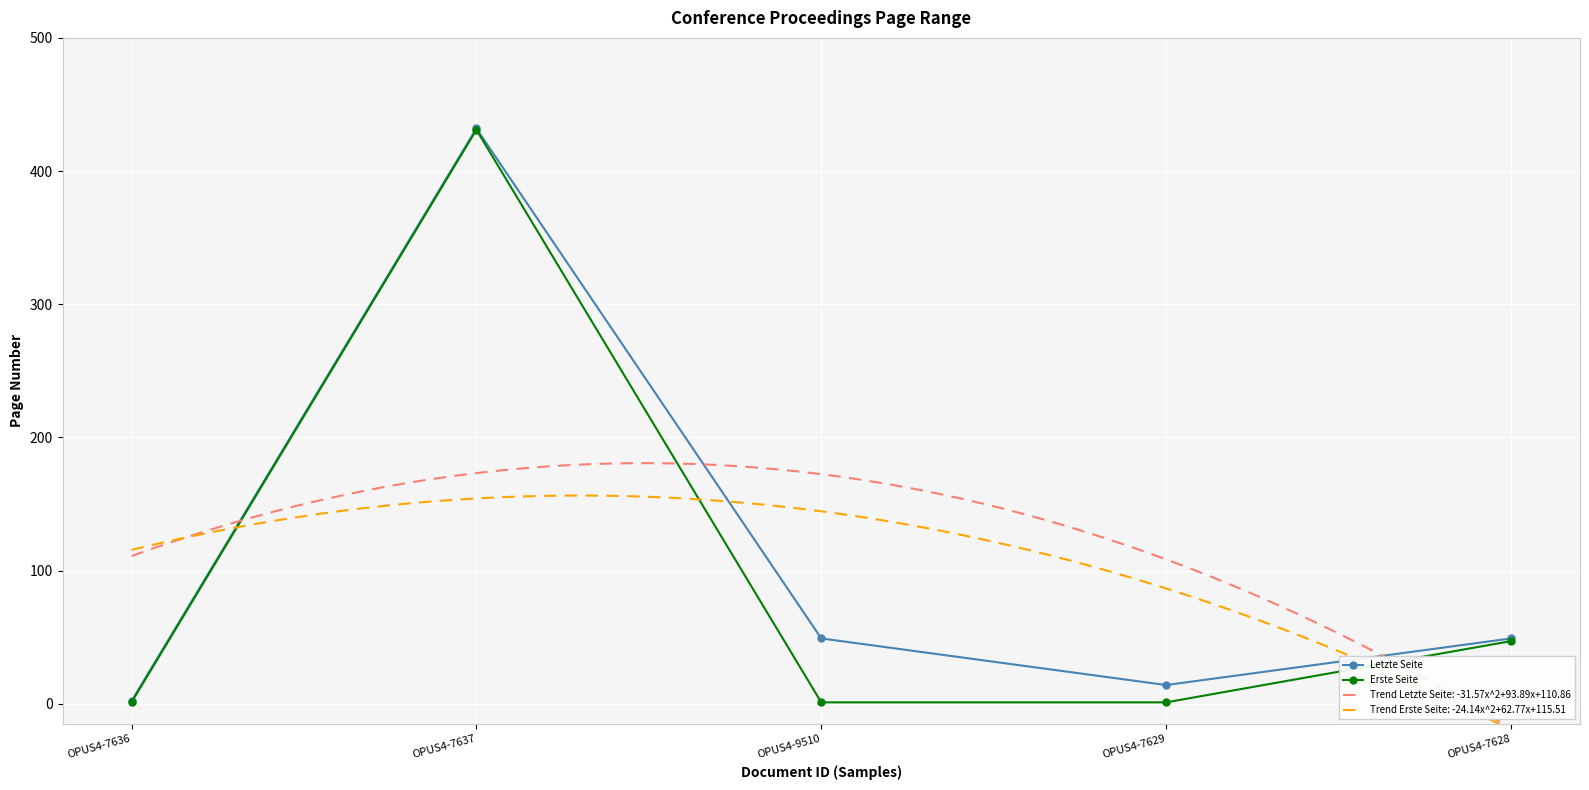

Rank the series by their maximum value, from lowest to highest.

Erste Seite, Letzte Seite